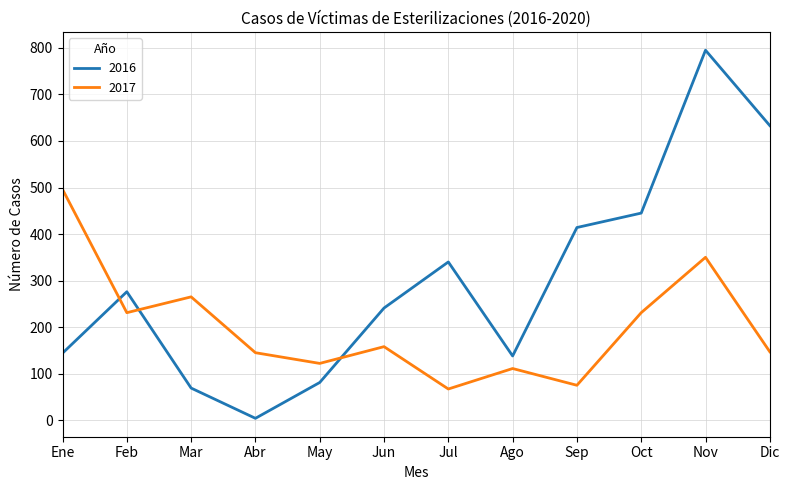

In 2017, how many points are higher than both neighbors (excluding endpoints)?

4